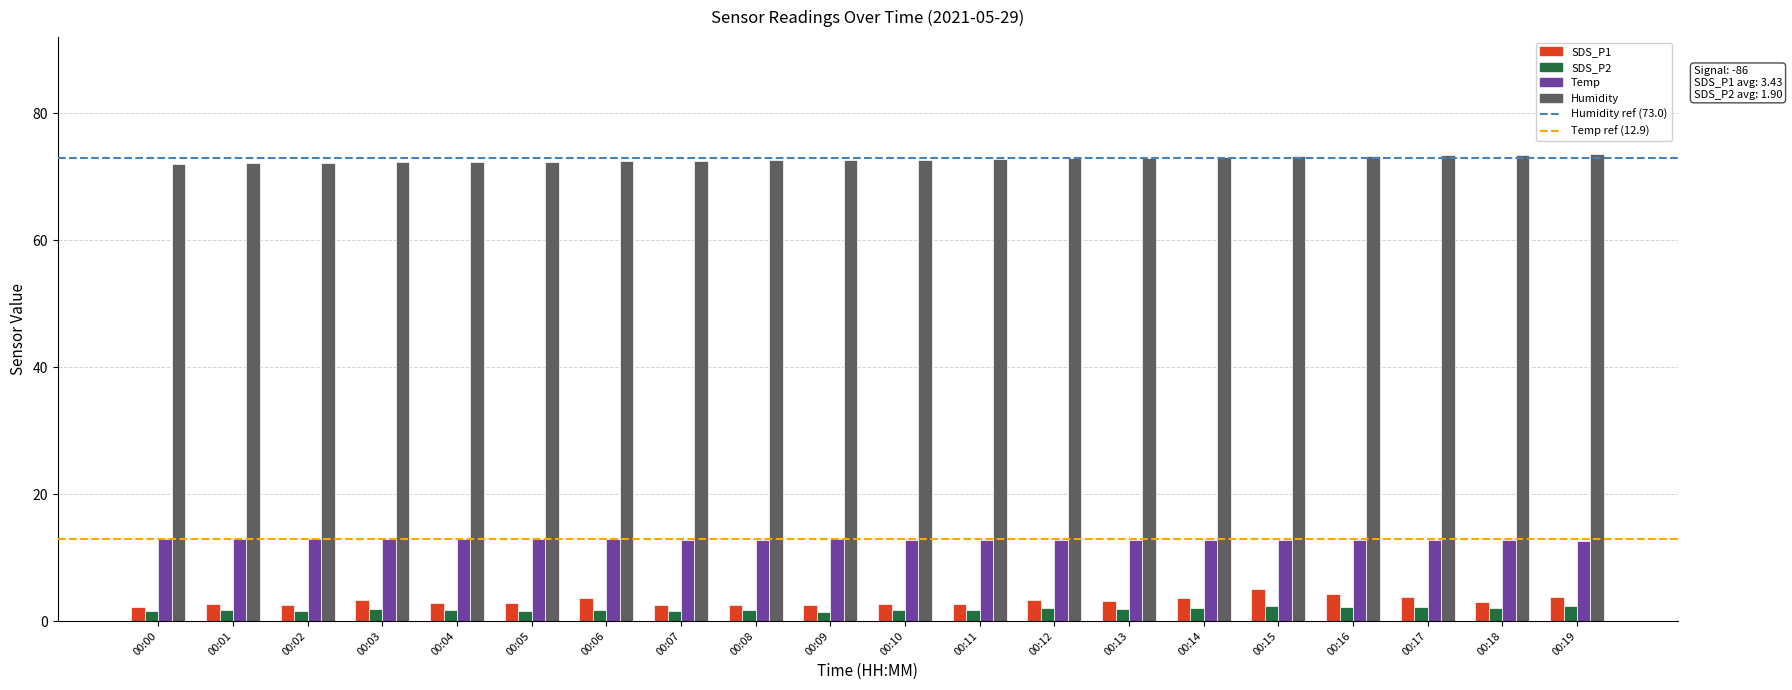

What is the total value across all series at 00:12?

91.1